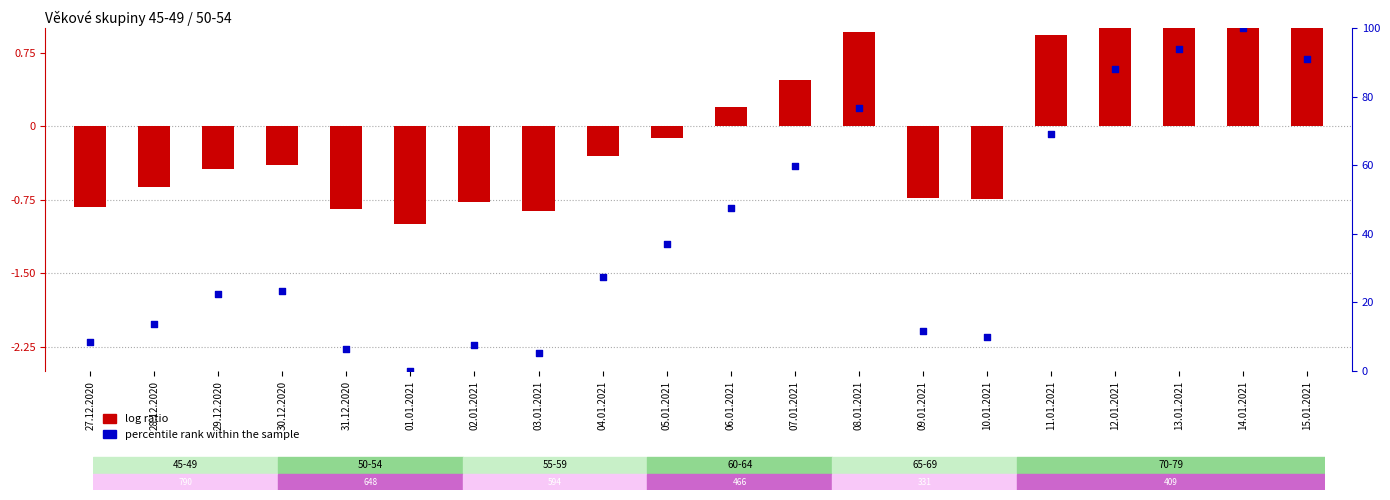

Which has a higher value, 13.01.2021 or 10.01.2021?

13.01.2021